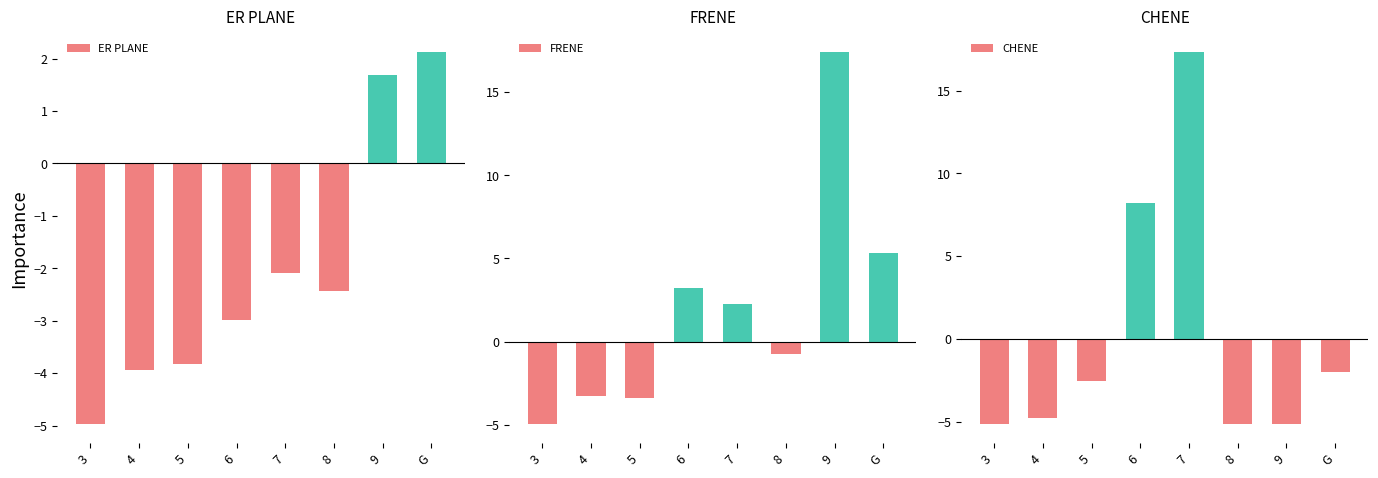

What is the average value of the FRENE series?

2.0